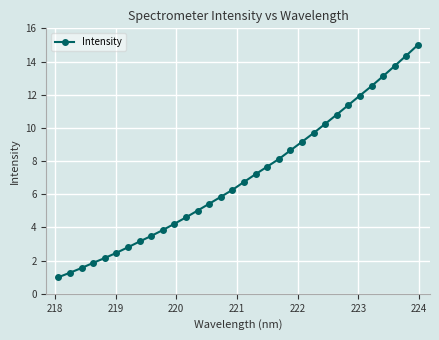

What is the smallest value displayed?

1.0